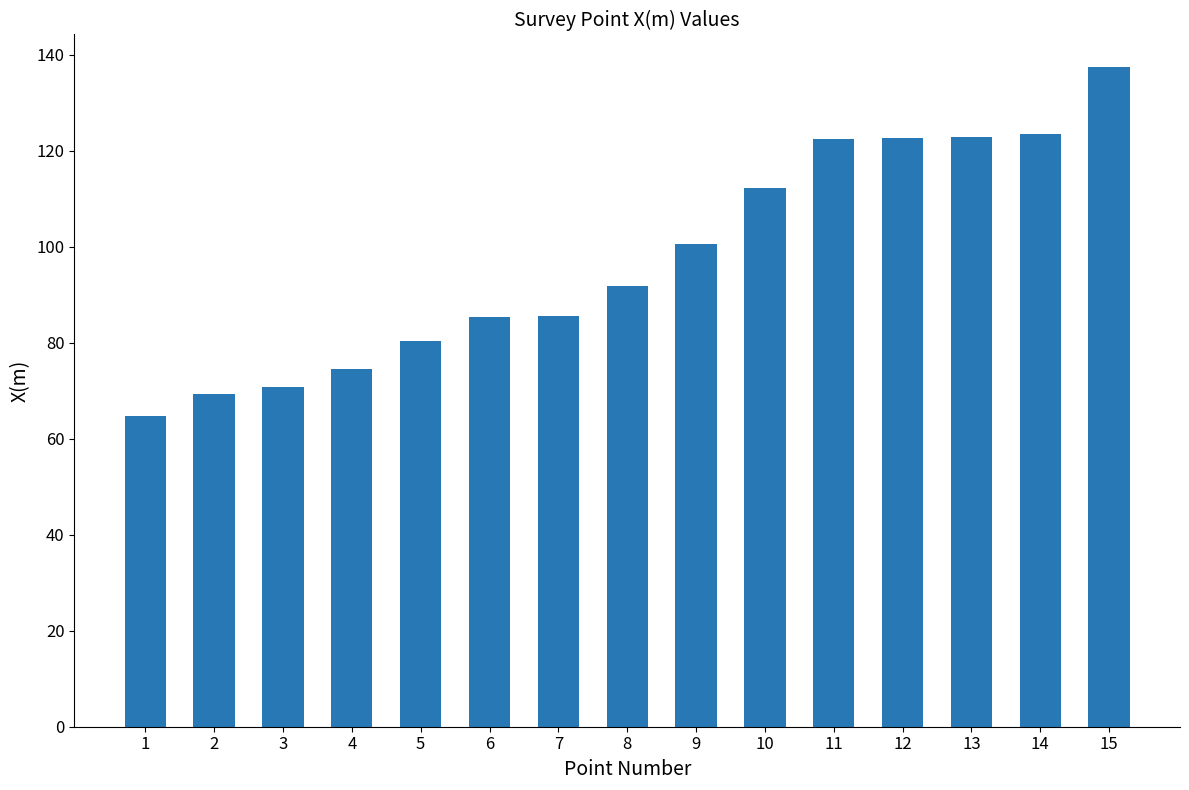

Where is the data nearest to the value 100?

9